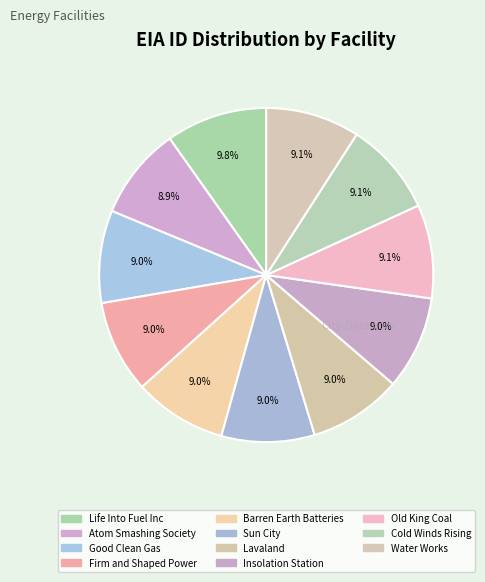

What portion of the pie excludes Barren Earth Batteries?

91.0%